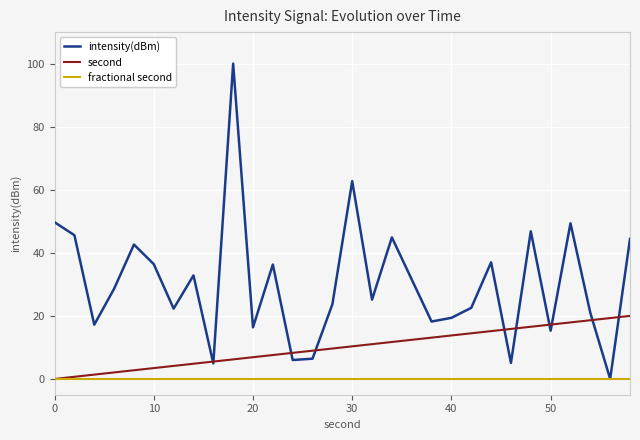

What is the greatest value displayed?

100.0